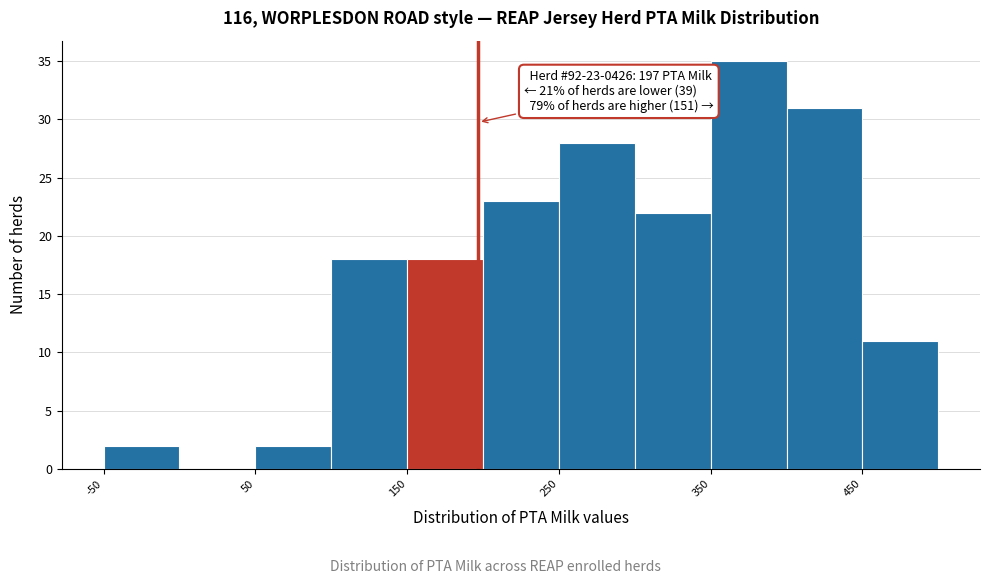

Which range on the x-axis has the tallest bar?

350 to 400